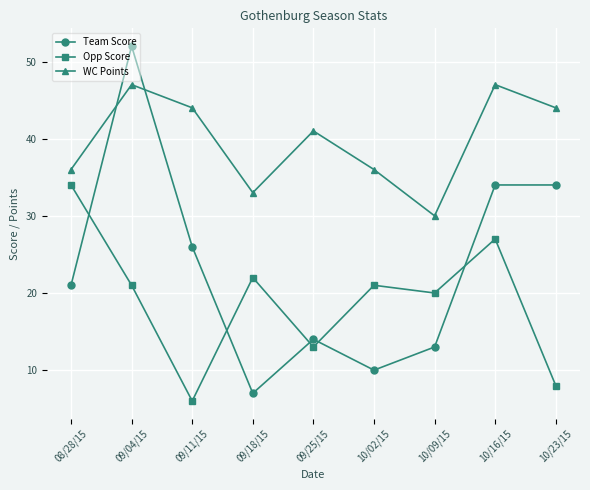

Where is the first local maximum for WC Points?

09/04/15